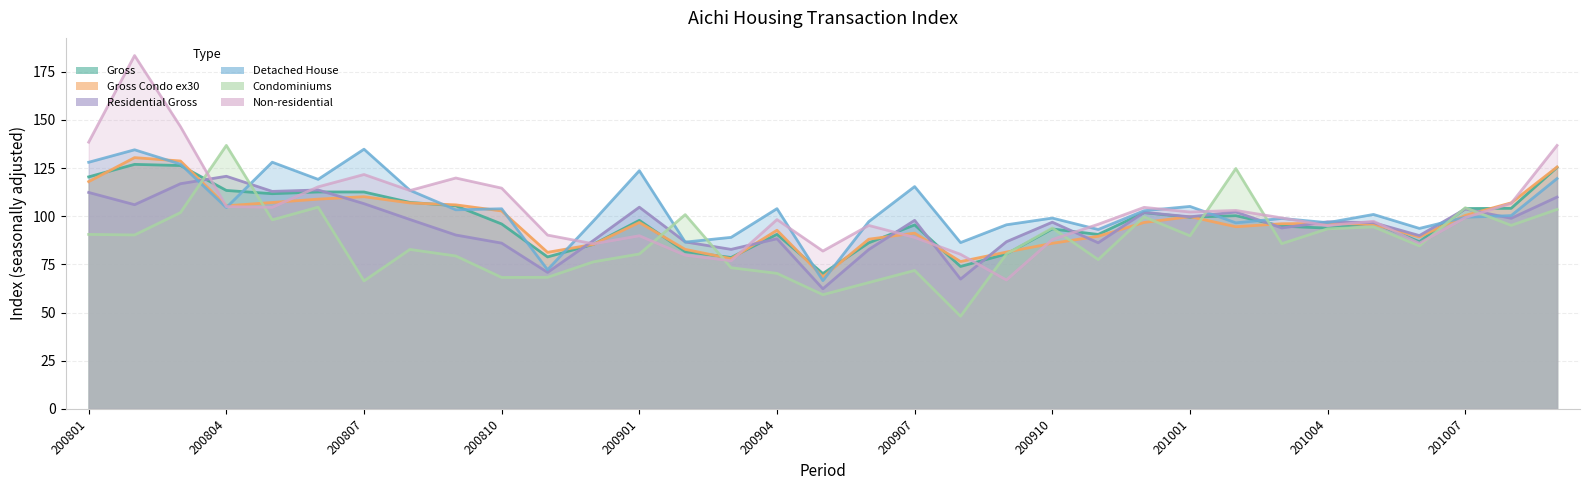

Where does the Detached House series first go above 100?

200801